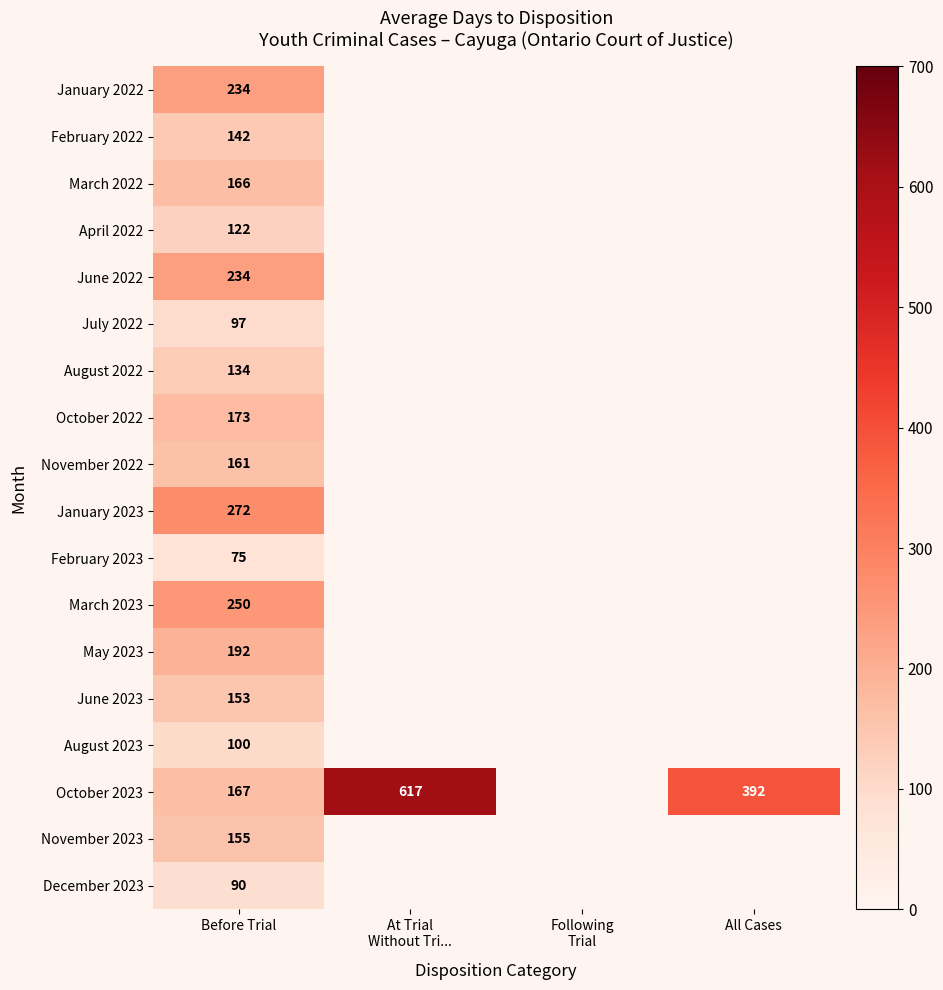

Is the value of January 2023 at Before Trial greater than the value of December 2023 at Before Trial?

Yes